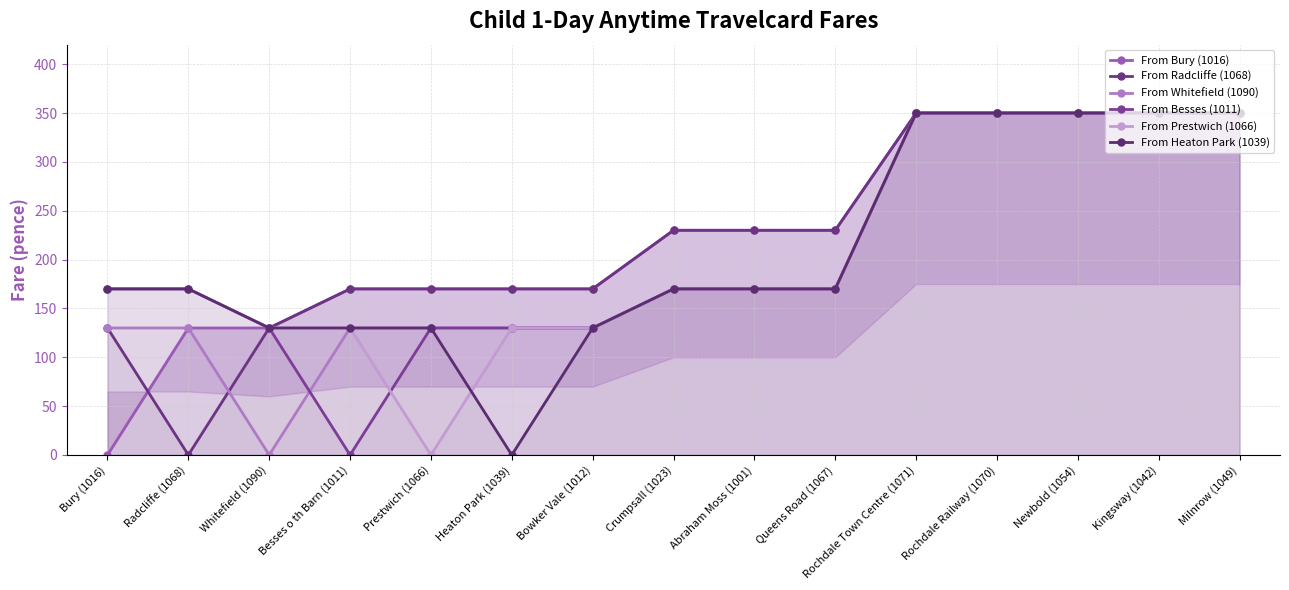

Which category has the lowest value in the From Besses (1011) series?

Besses o th Barn (1011)